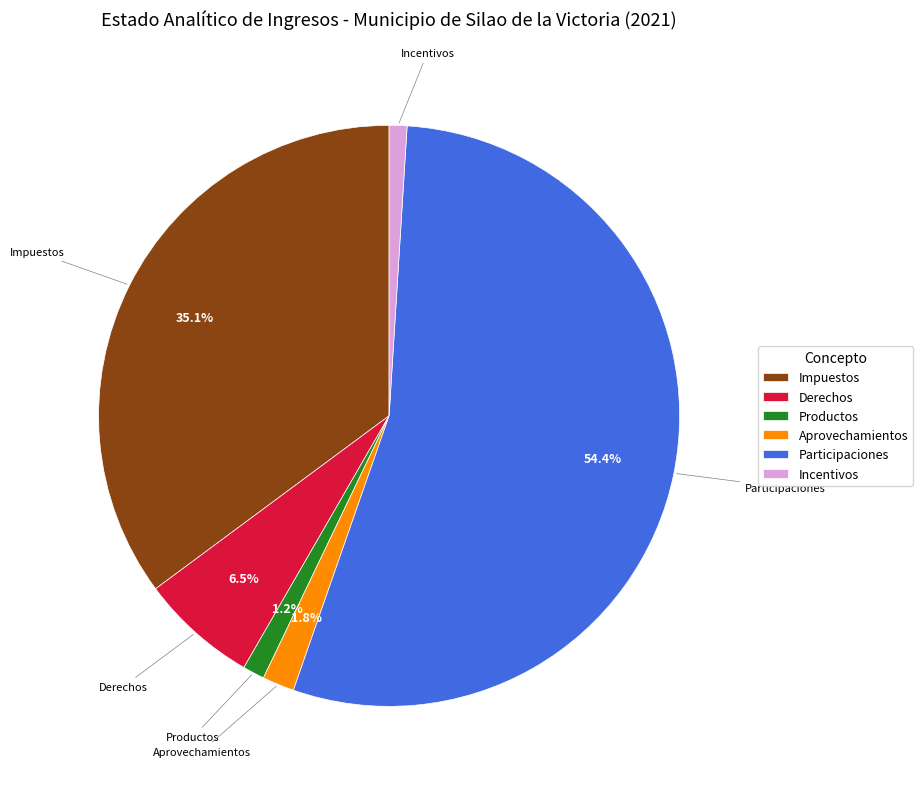

Which has a higher value, Derechos or Incentivos?

Derechos